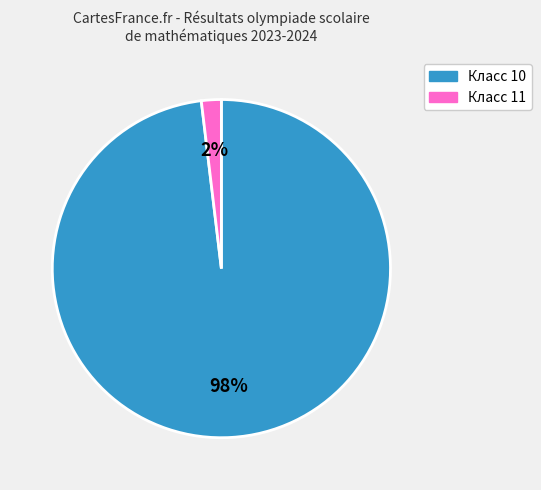

True or false: Класс 11 accounts for 2% of the total.

True